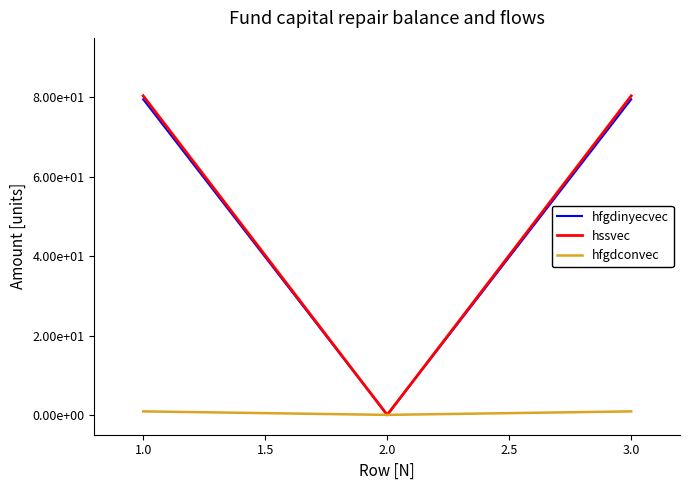

Does the chart have visible grid lines?

No